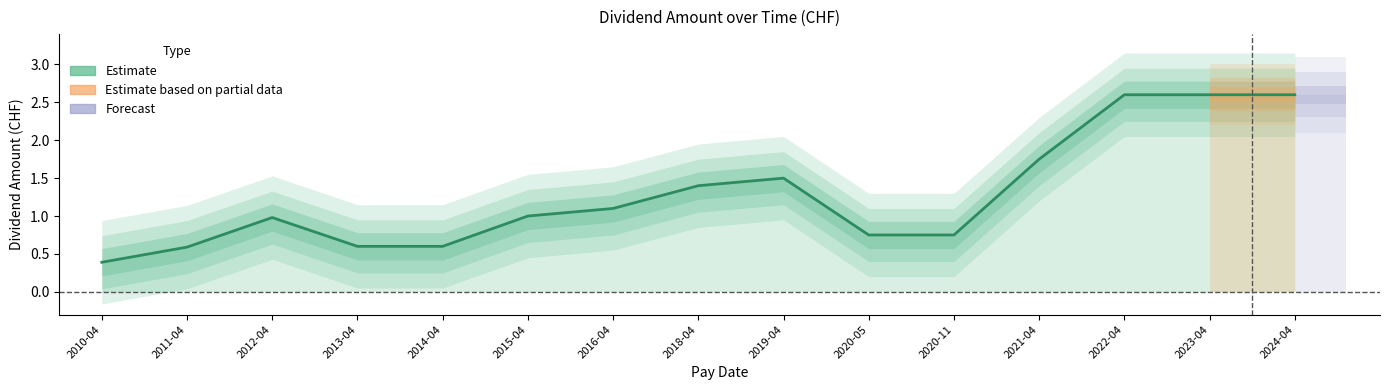

List the labels in order of value, smallest first.

2010-04, 2011-04, 2013-04, 2014-04, 2020-05, 2020-11, 2012-04, 2015-04, 2016-04, 2018-04, 2019-04, 2021-04, 2022-04, 2023-04, 2024-04